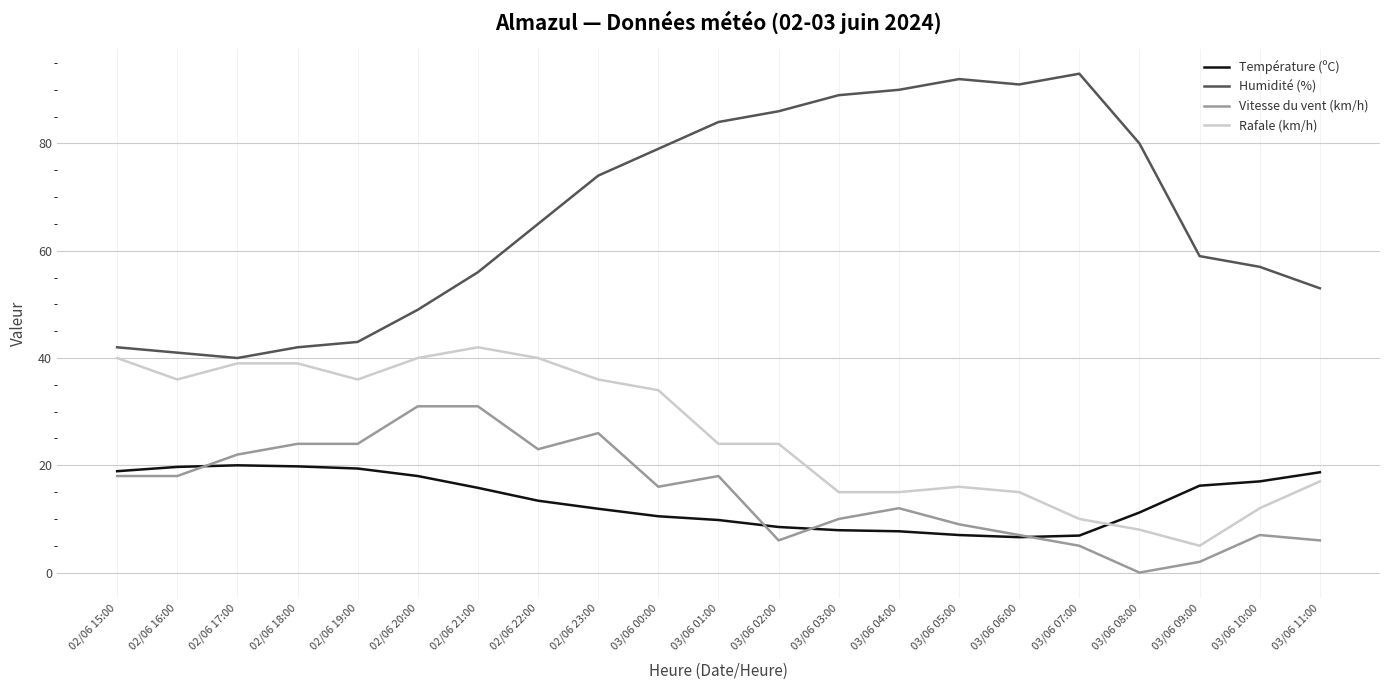

Count the number of data series in this chart.

4